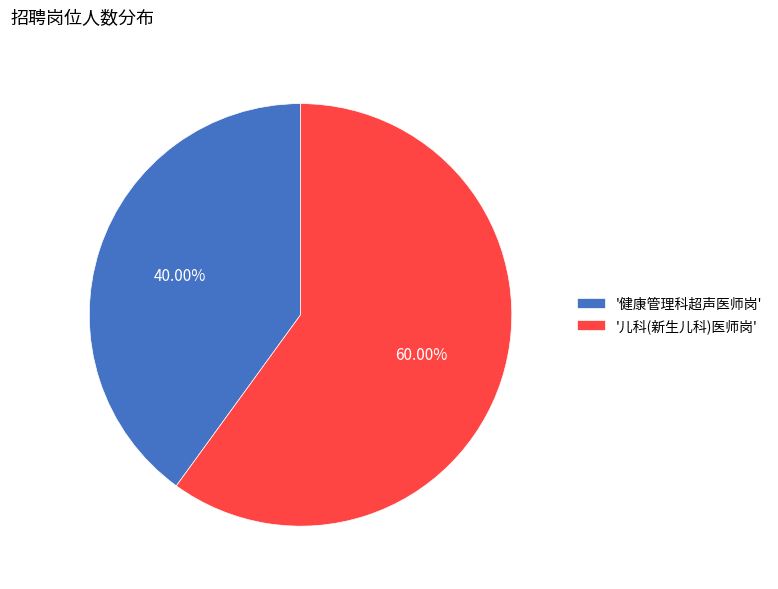

What is the largest slice in the pie chart?

'儿科(新生儿科)医师岗'